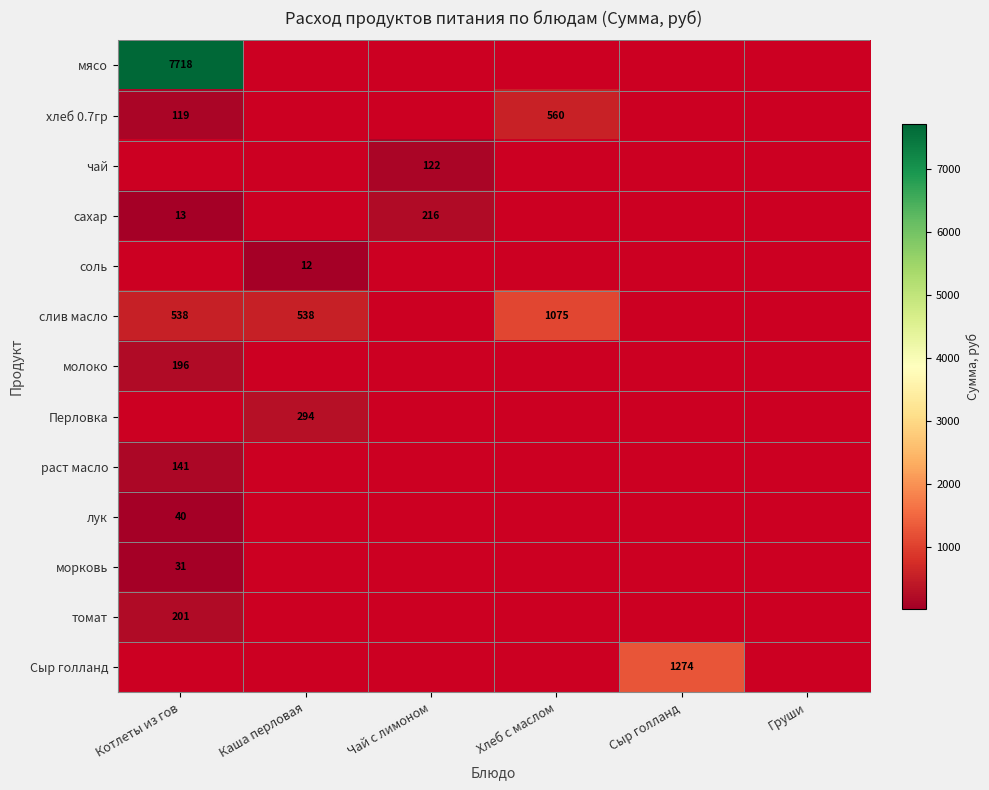

The хлеб 0.7гр series shows 119.0 at Котлеты из гов. True or false?

True